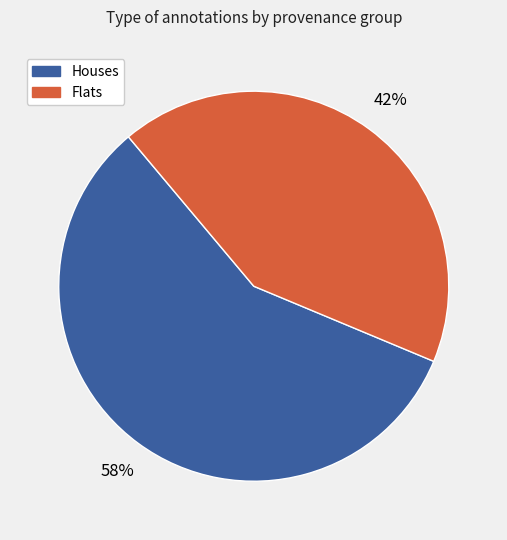

To the nearest percent, what is the average slice percentage?

50%